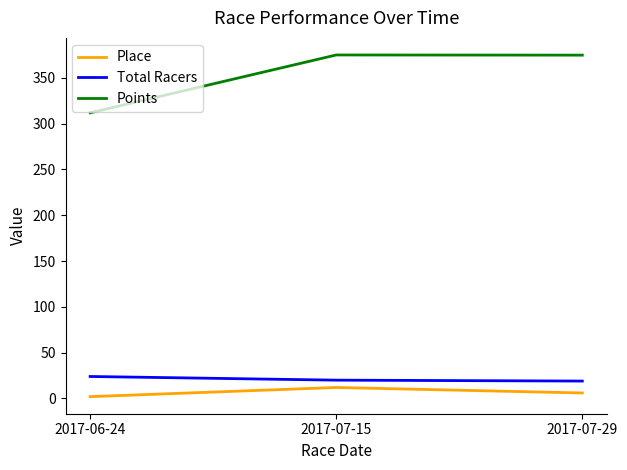

At which label is Total Racers closest to 21?

2017-07-15